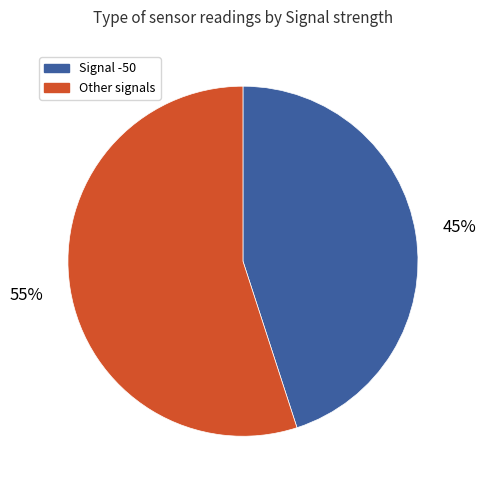

To the nearest percent, what is the difference between the largest and smallest slice percentages?

10%